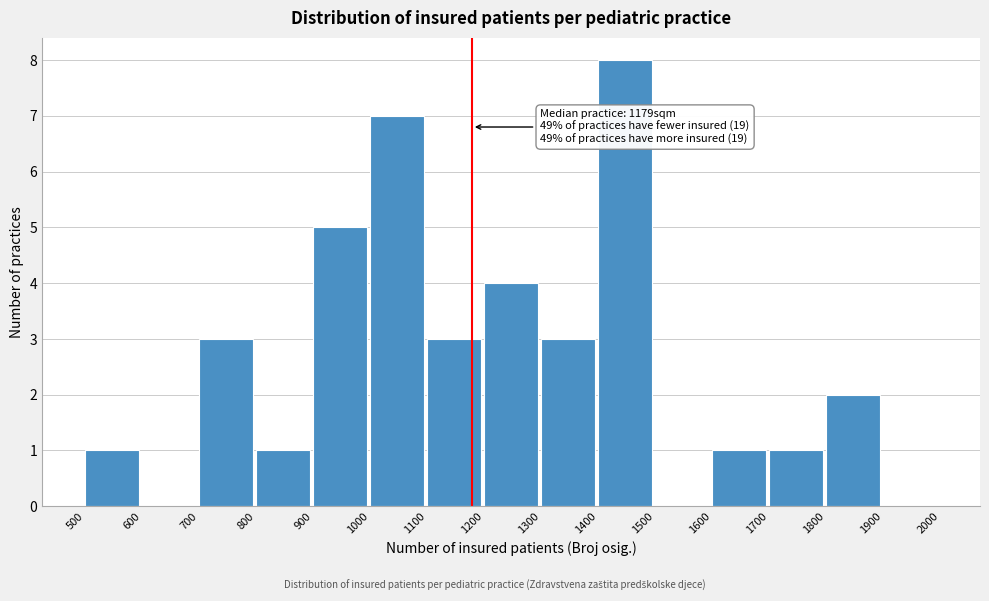

Over which range of the x-axis is the bar tallest?

1400 to 1500